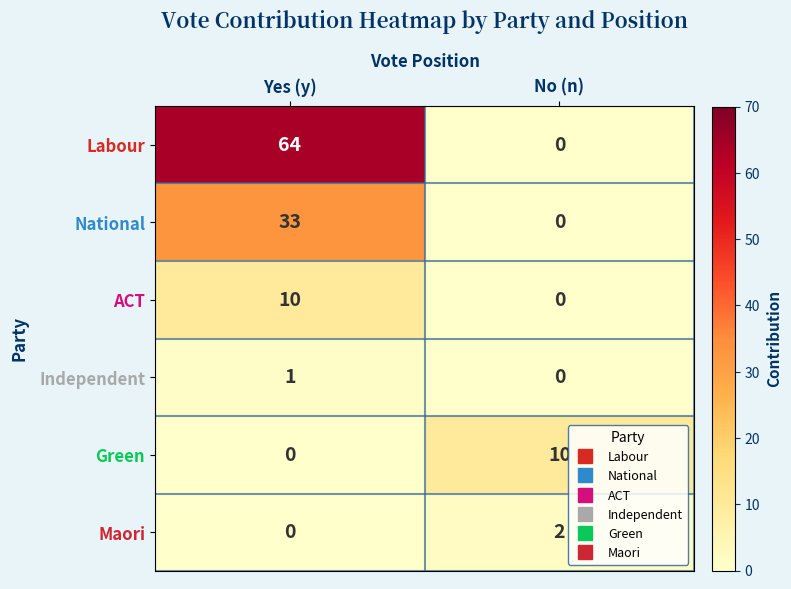

At which category is the sum across all series the highest?

Yes (y)